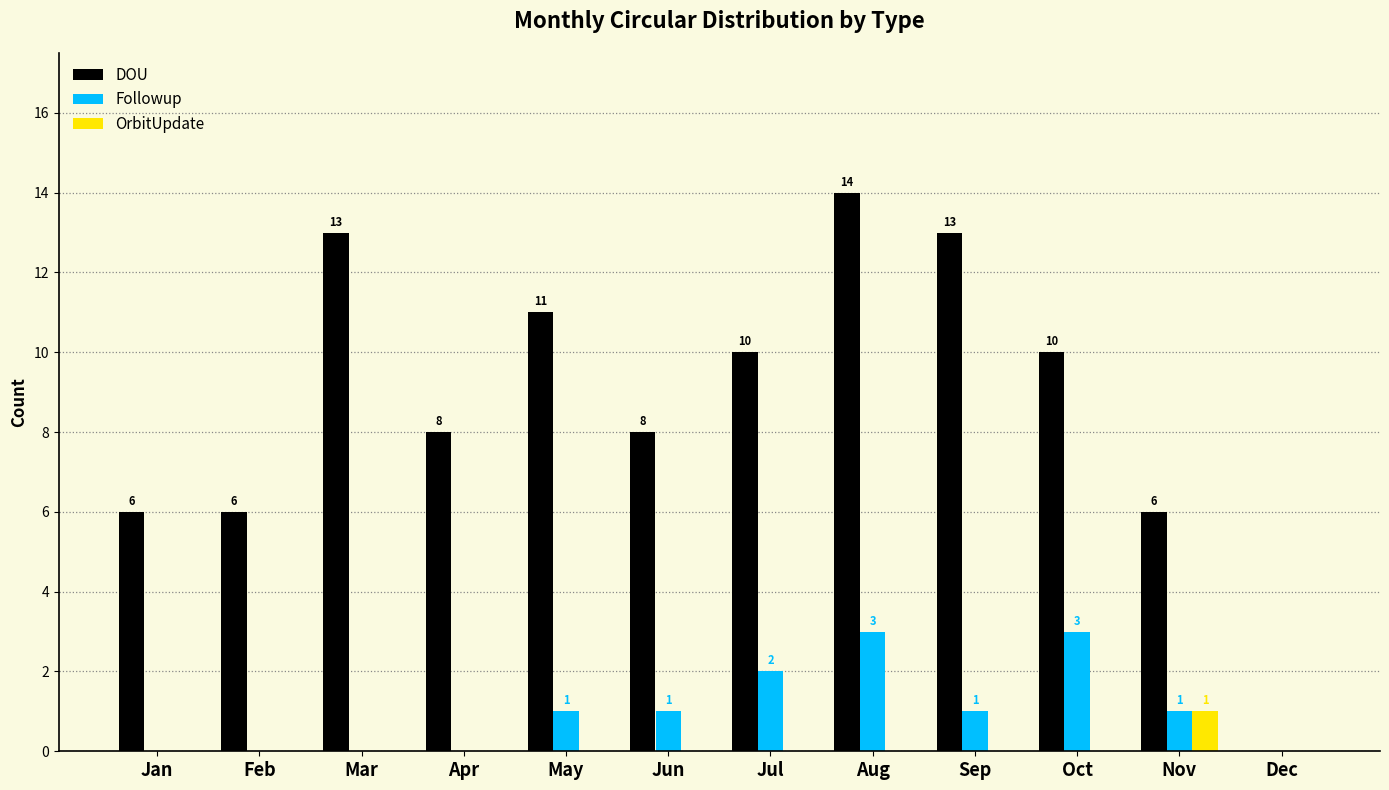

What is the greatest value displayed?

14